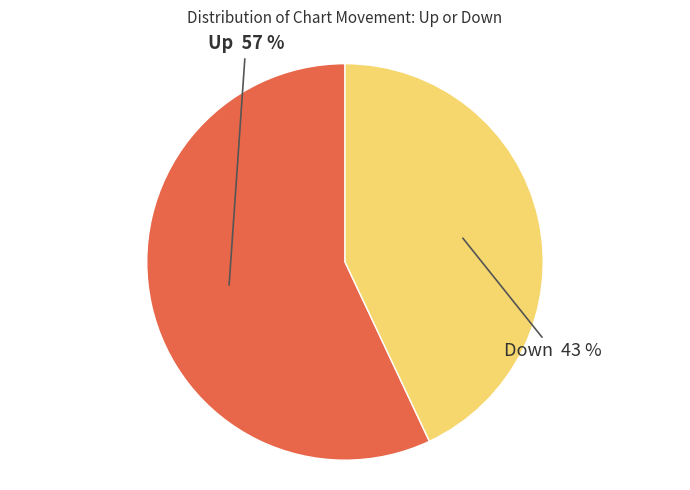

Does any single category account for the majority?

Yes